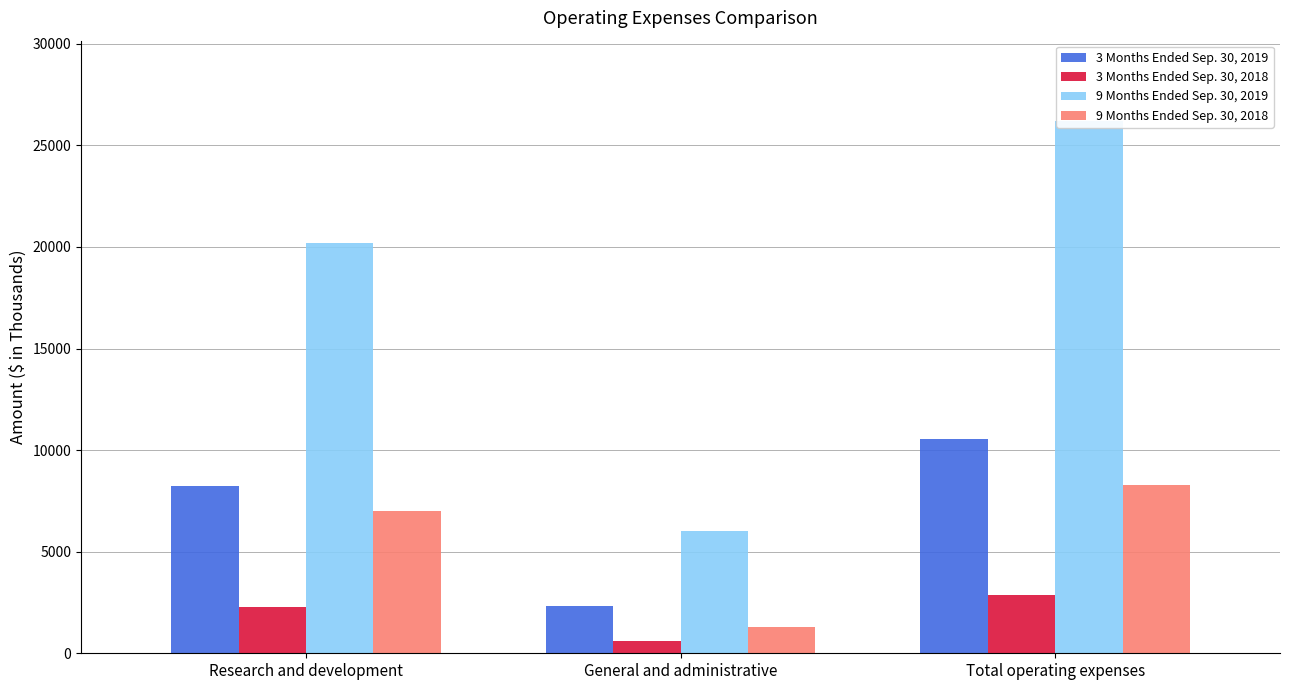

How many values in the 9 Months Ended Sep. 30, 2019 series exceed 20187?

1